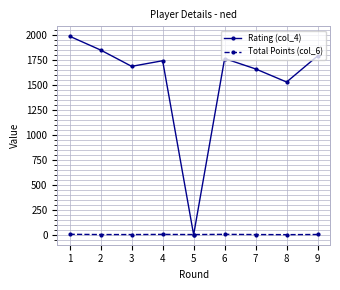

What is the maximum value shown in the chart?

1987.0